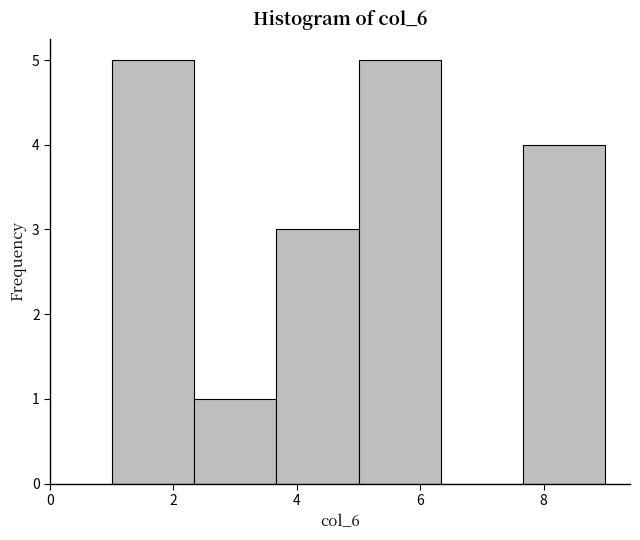

Reading left to right, list every bar in this chart as the range it spans on the x-axis followed by its height. Neither the bar edges nor the heights are printed on the chart, so give them approximately, as read against the axes.

1.0 to 2.4: 5
2.4 to 3.6: 1
3.6 to 5.0: 3
5.0 to 6.4: 5
6.4 to 7.6: 0
7.6 to 9.0: 4